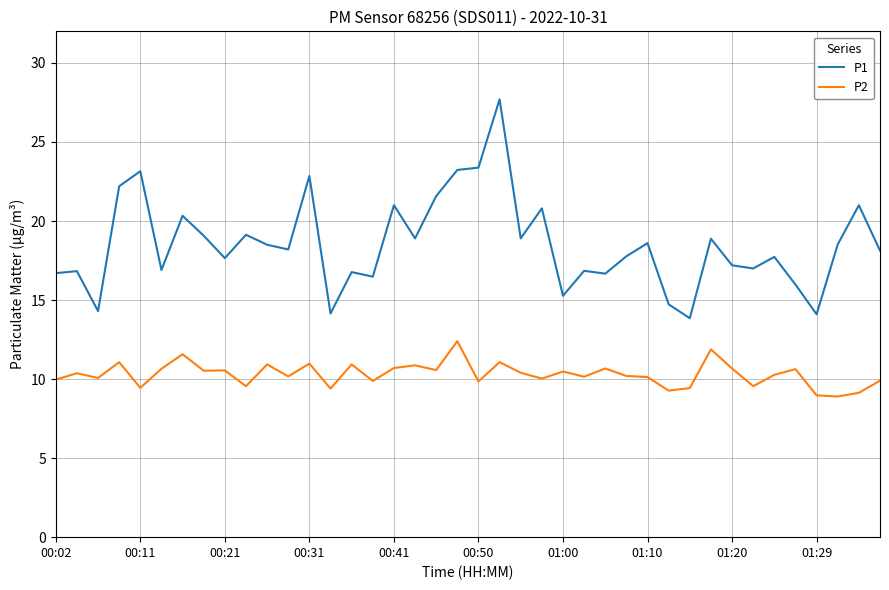

True or false: P2 and P1 cross at least once.

False